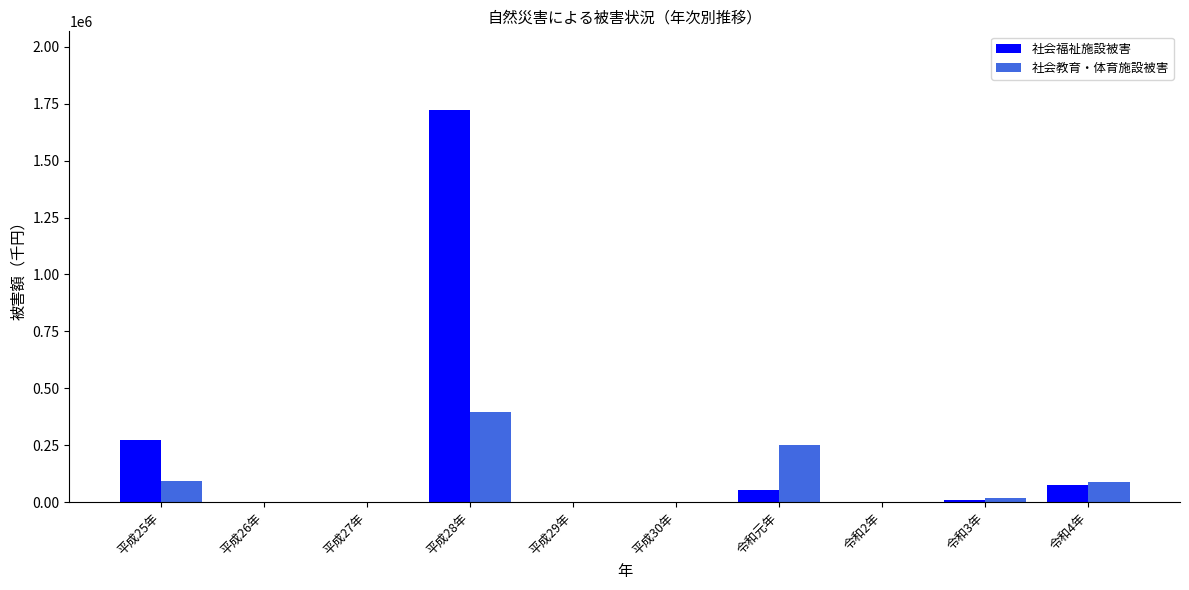

What is the approximate value of 社会福祉施設被害 at 令和元年?

54658